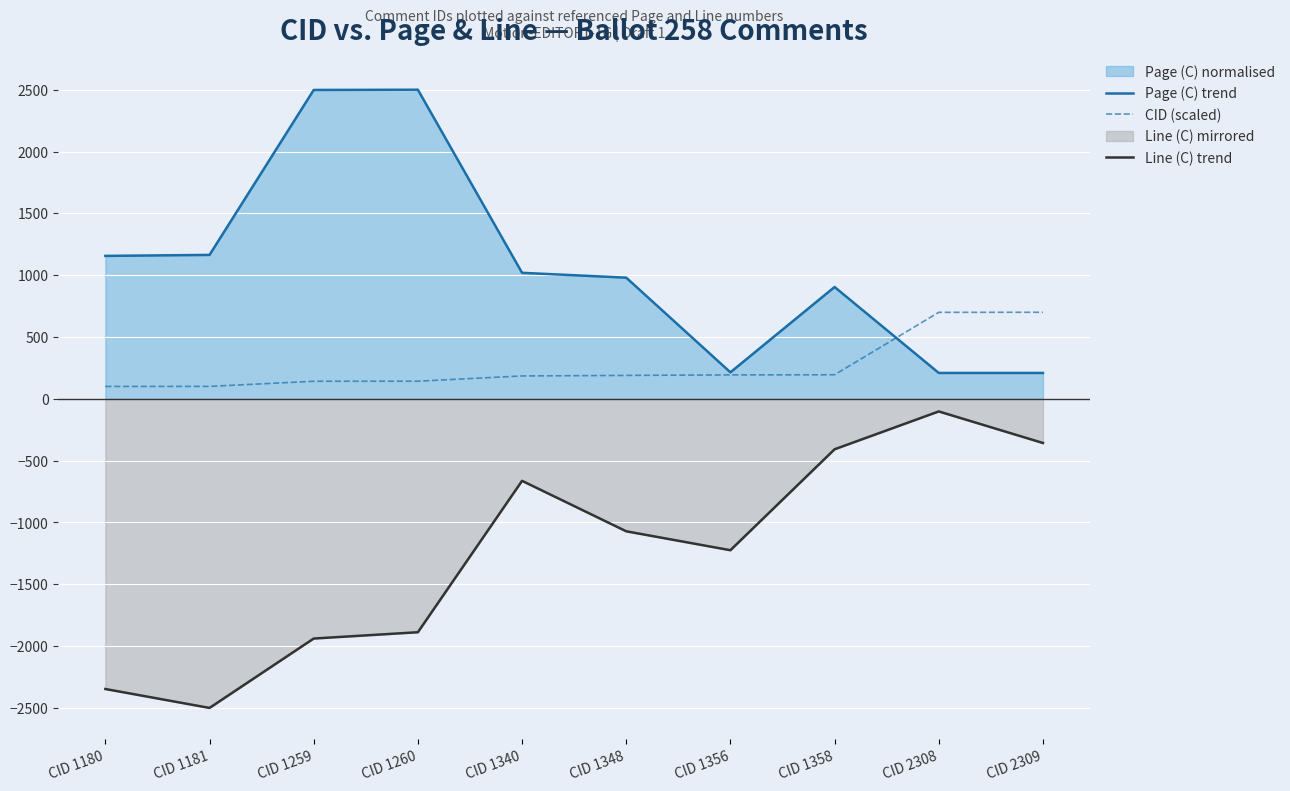

Which series changed the most between CID 1260 and CID 1356?

Page (C) trend